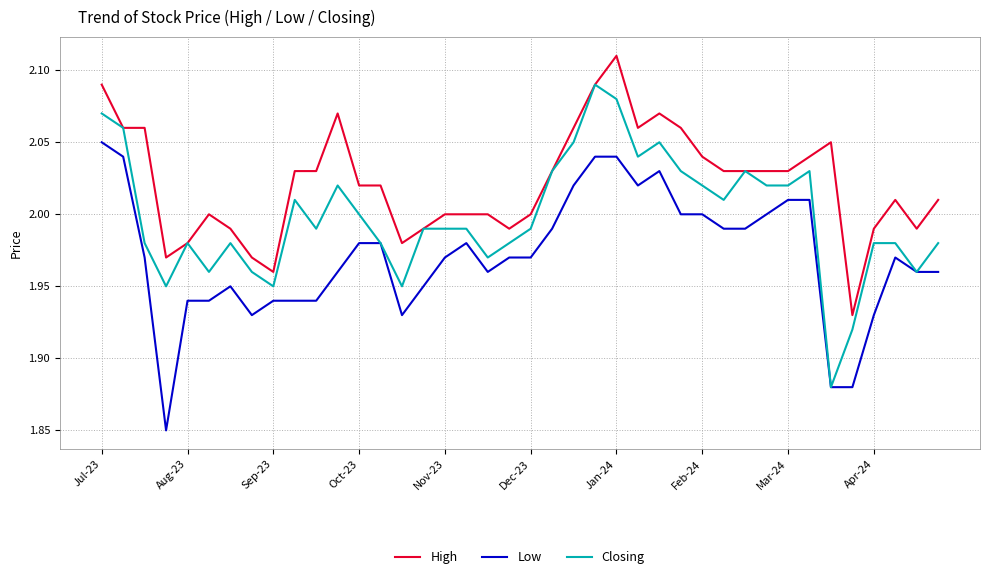

List the series in order of their overall mean, lowest first.

Low, Closing, High